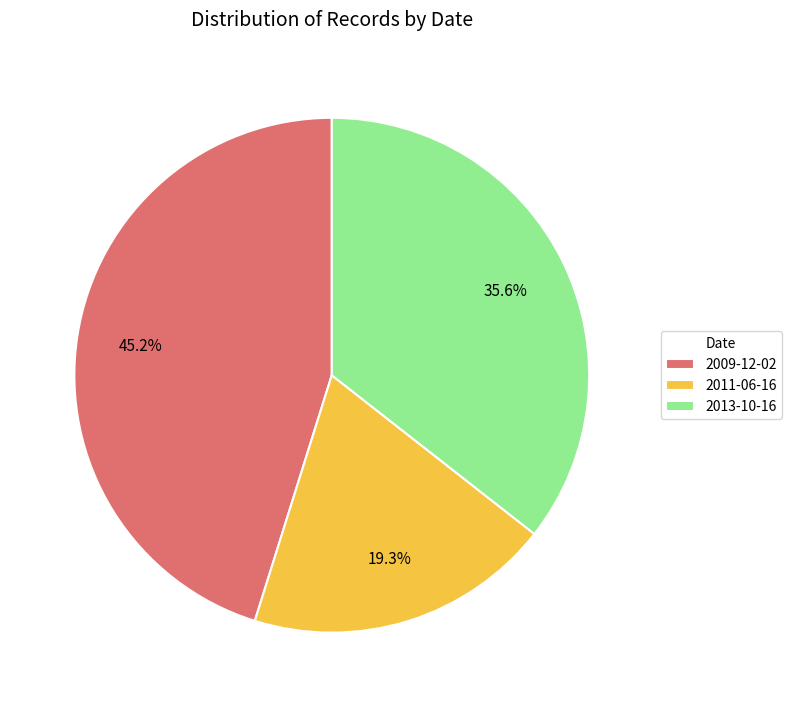

Does 2011-06-16 account for over 50% of the chart?

No